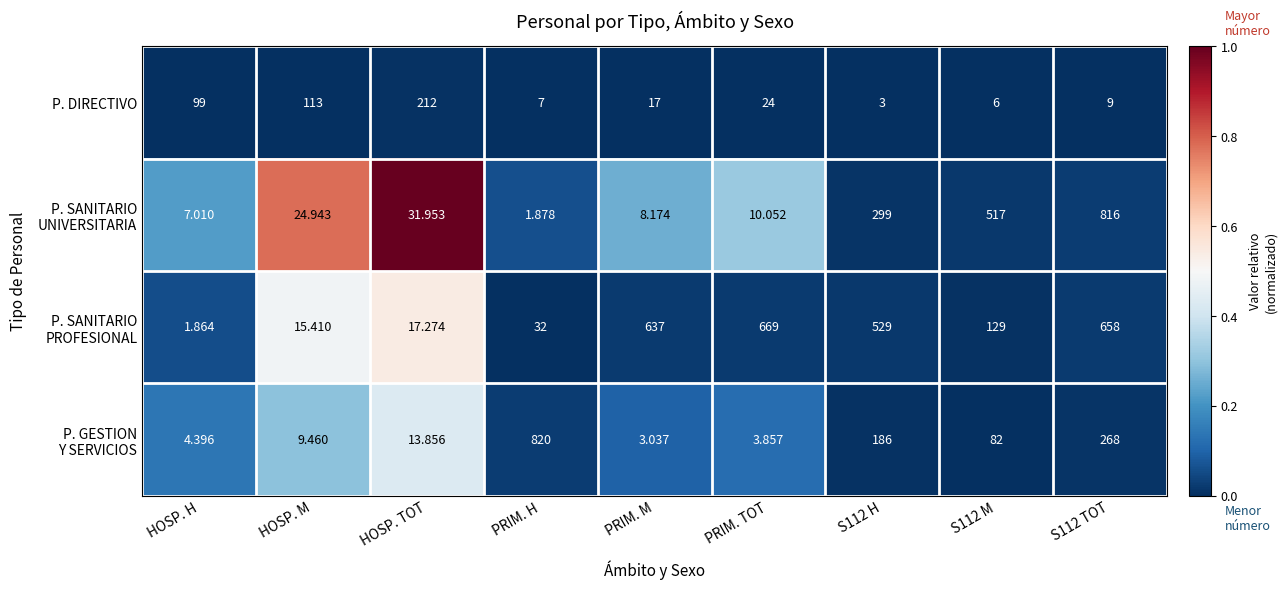

At which label does P. DIRECTIVO first exceed 17?

HOSP. H